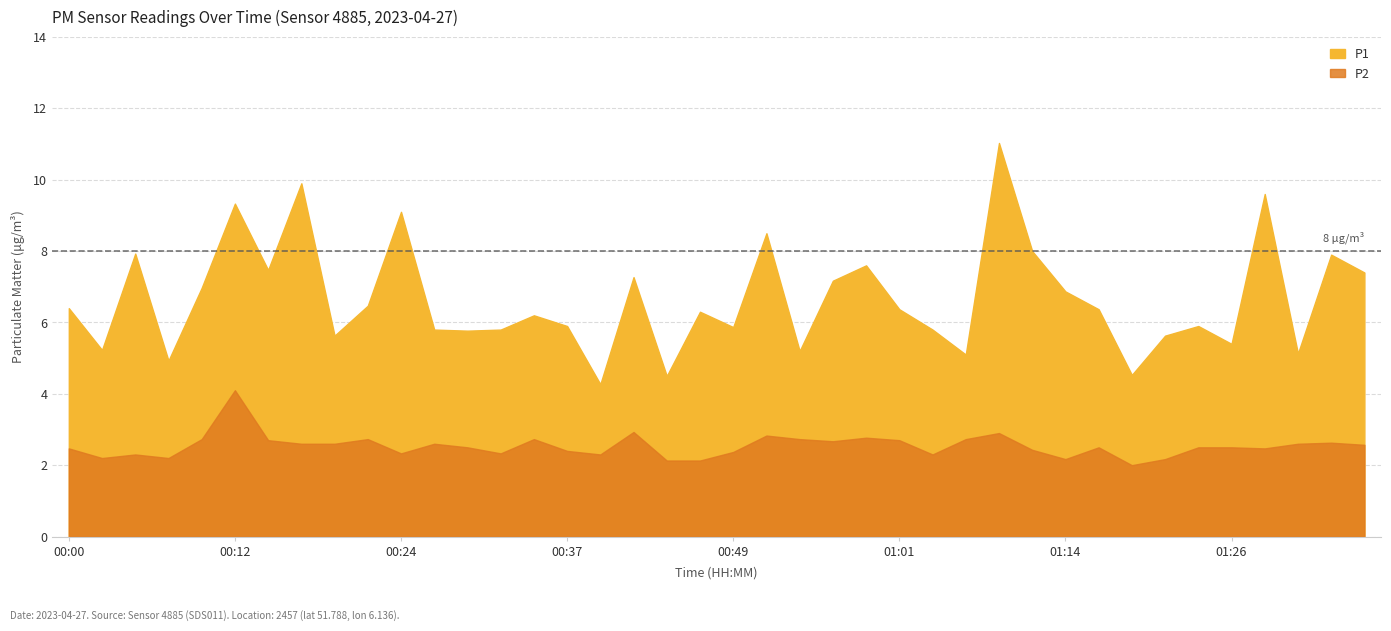

Between 00:14 and 01:31, which series saw the biggest shift?

P1